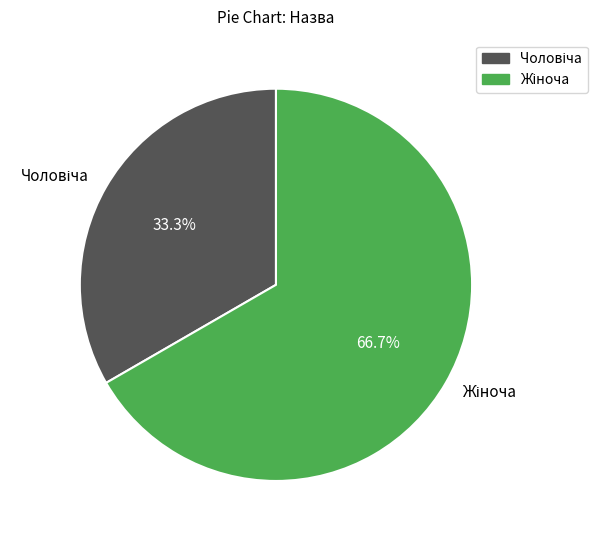

Does any single category account for the majority?

Yes